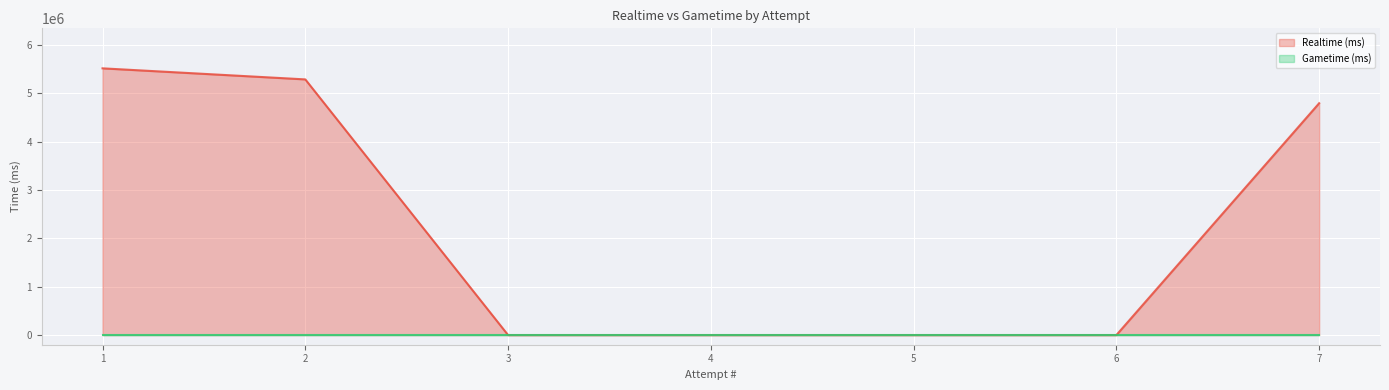

Count the number of values greater than 0.

3